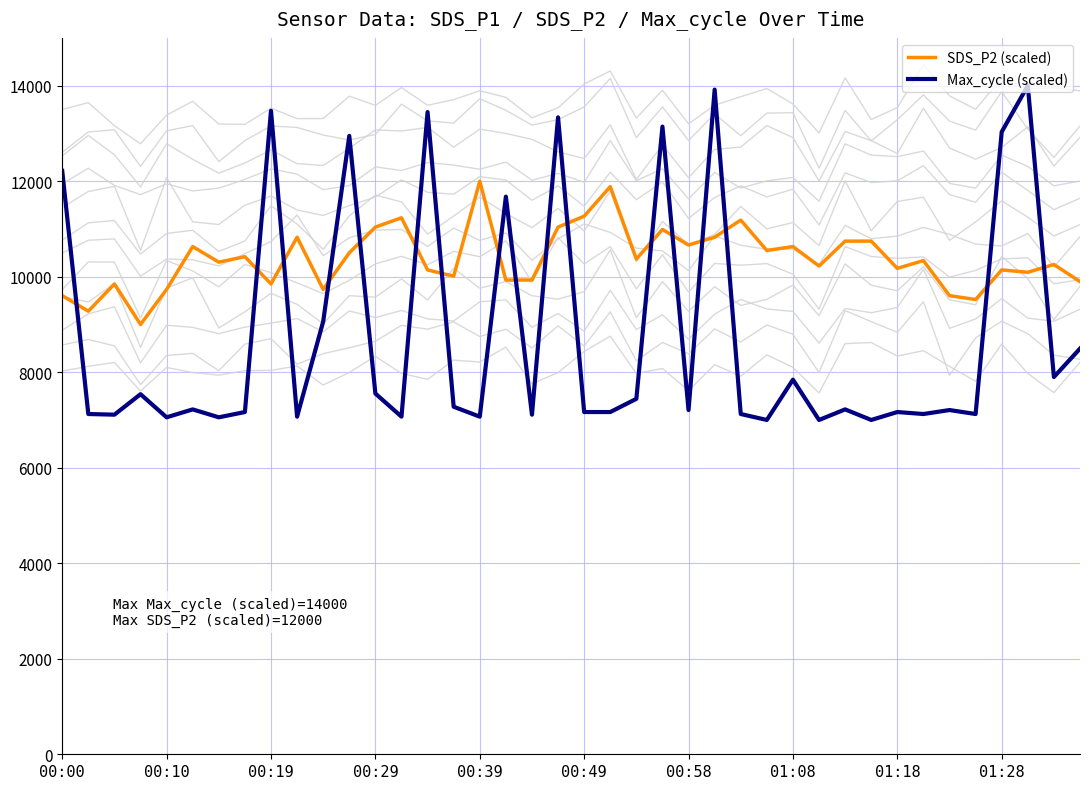

Where is SDS_P2 (scaled) nearest to the value 10500?

11